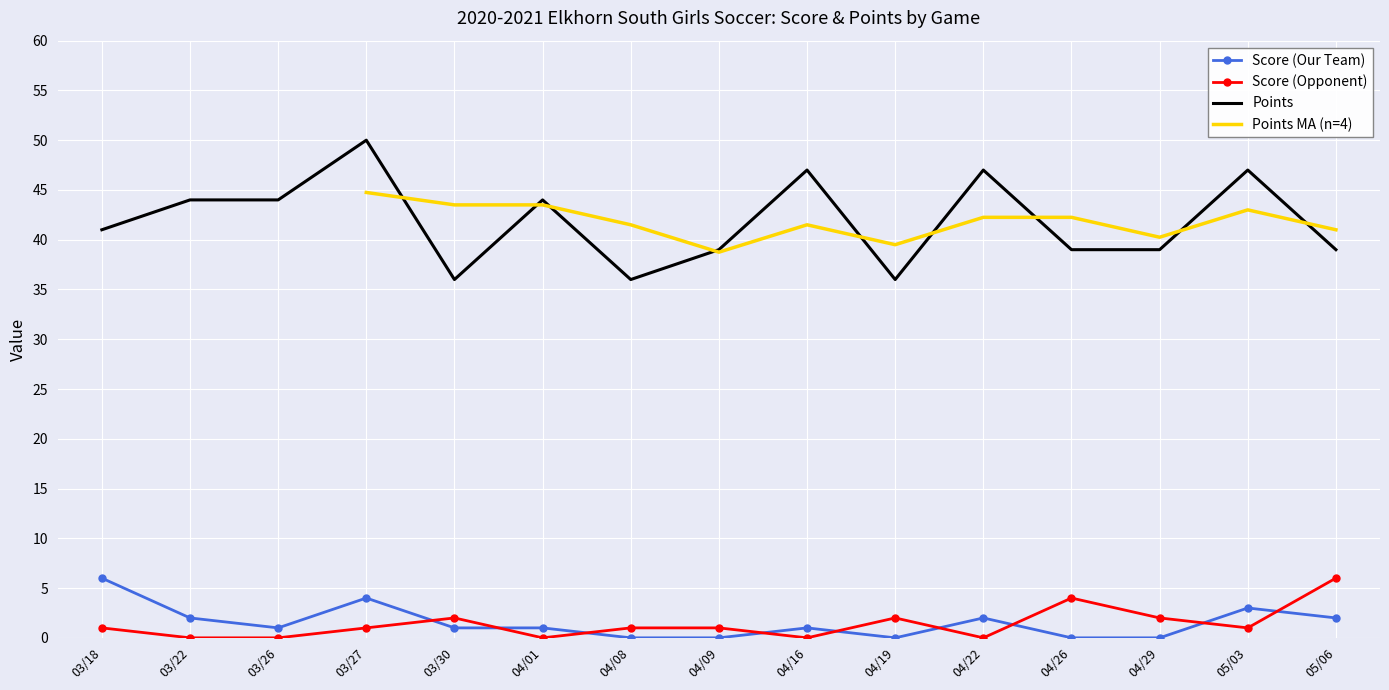

The Score (Opponent) series shows 2 at 04/19. True or false?

True